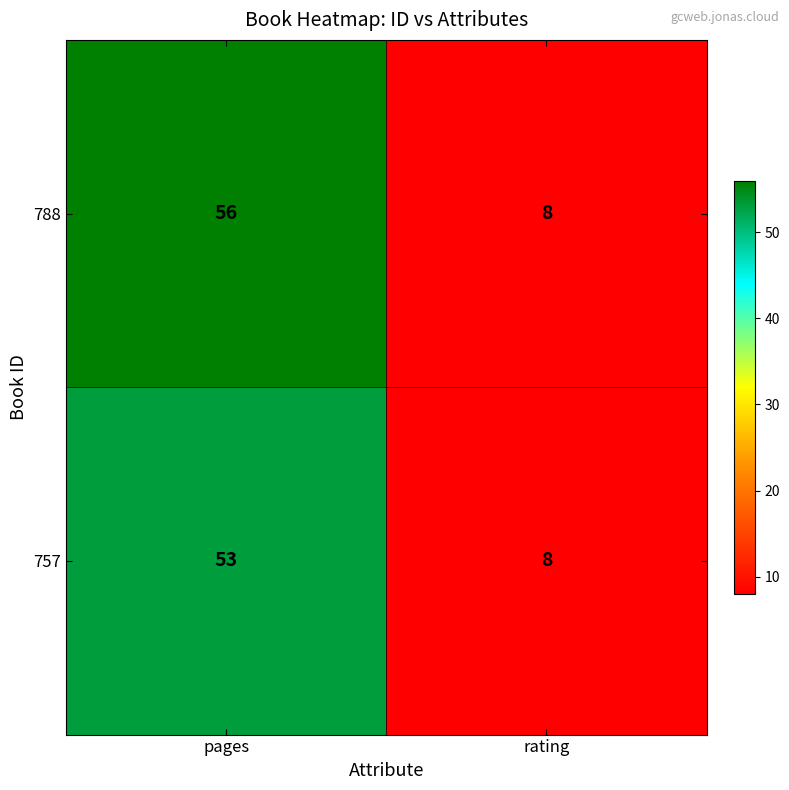

What is the minimum value for 757?

8